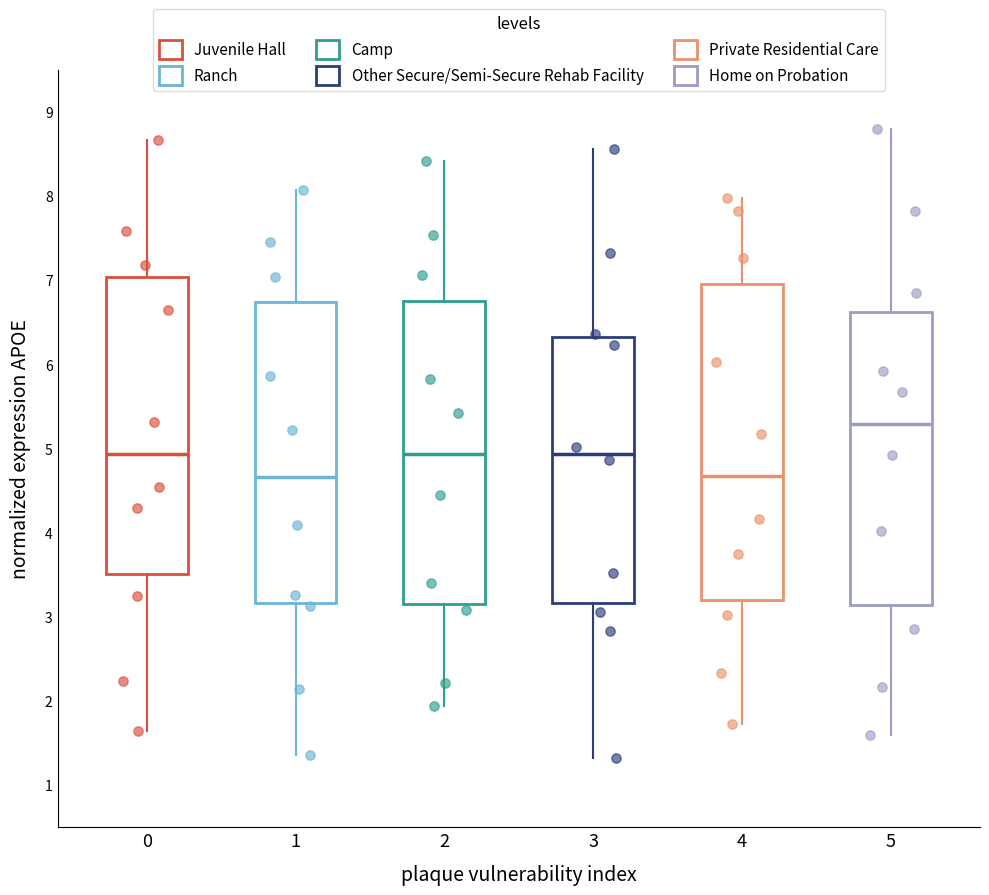

Reading left to right, read every box against the y-axis: the position of its median line, the range the box covers, and the ends of its whiskers. The values are not printed on the chart, so give them approximately, as read against the axis.

0: median 4.9, box 3.5 to 7.0, whiskers 1.6 to 8.7
1: median 4.7, box 3.2 to 6.7, whiskers 1.4 to 8.1
2: median 4.9, box 3.2 to 6.7, whiskers 1.9 to 8.4
3: median 4.9, box 3.2 to 6.3, whiskers 1.3 to 8.6
4: median 4.7, box 3.2 to 7.0, whiskers 1.7 to 8.0
5: median 5.3, box 3.1 to 6.6, whiskers 1.6 to 8.8